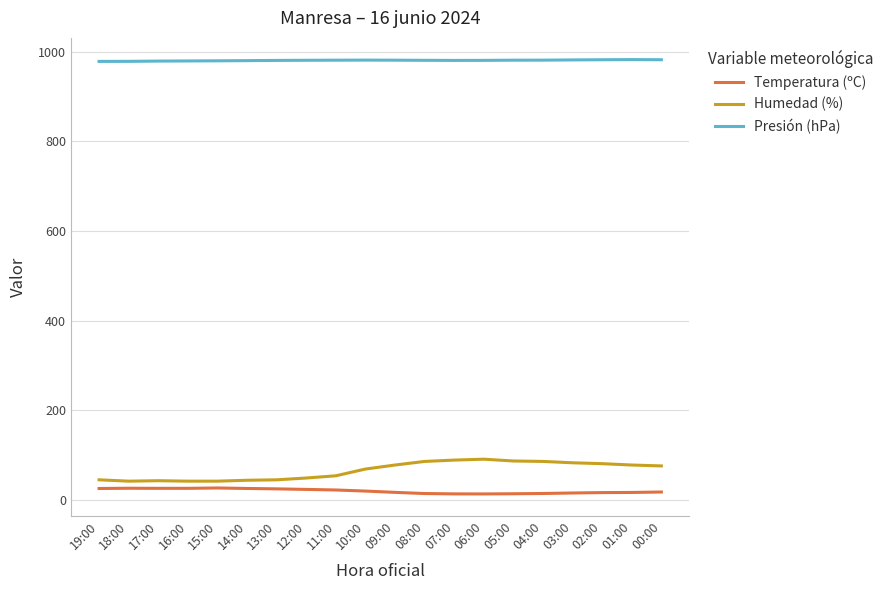

Which series has the largest total across all categories?

Presión (hPa)